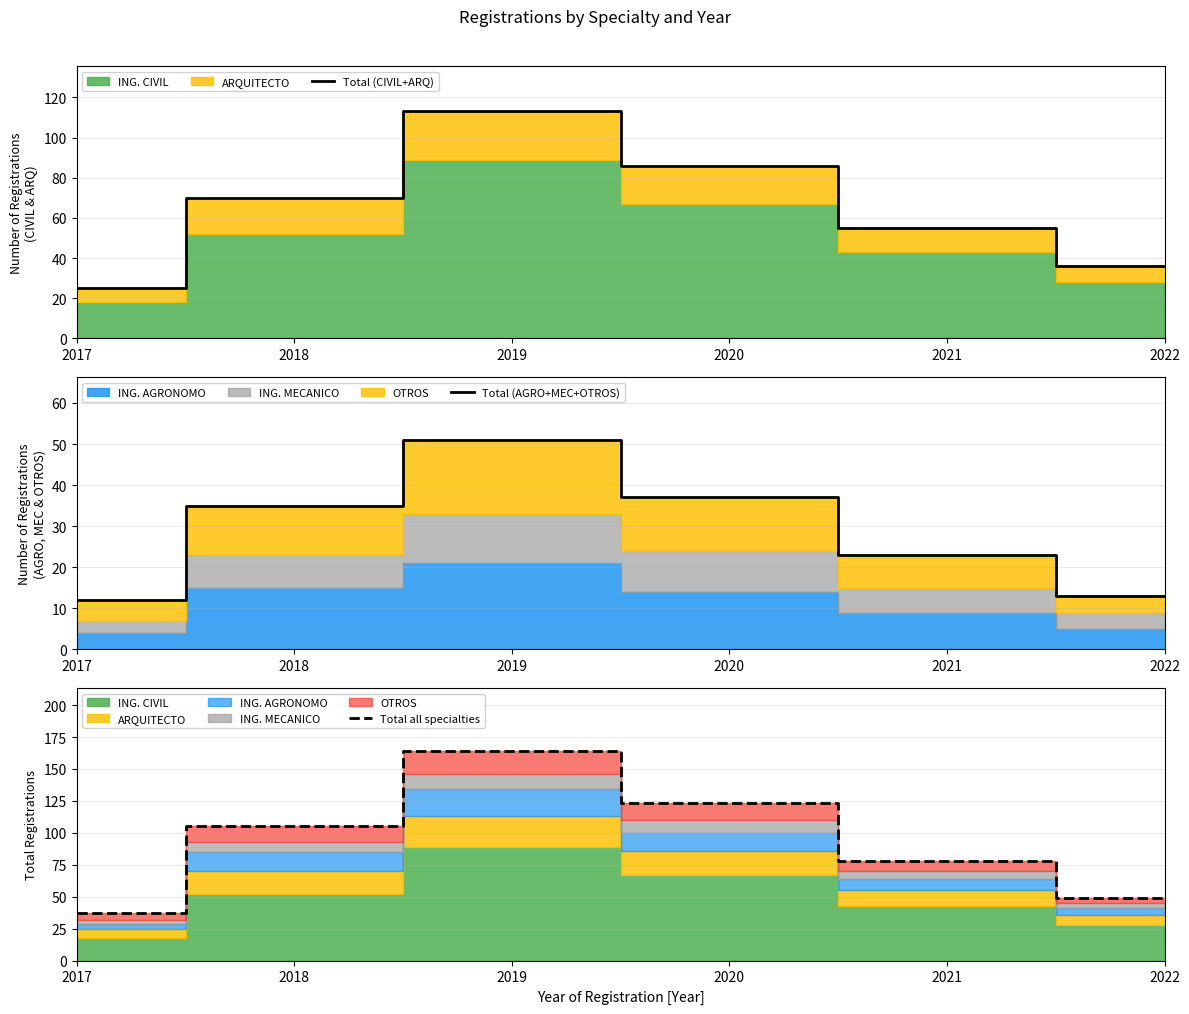

Reading left to right, list all the values displayed in this chart.

Total (CIVIL+ARQ): 25	70	113	86	55	36
Total (AGRO+MEC+OTROS): 12	35	51	37	23	13
Total all specialties: 37	105	164	123	78	49